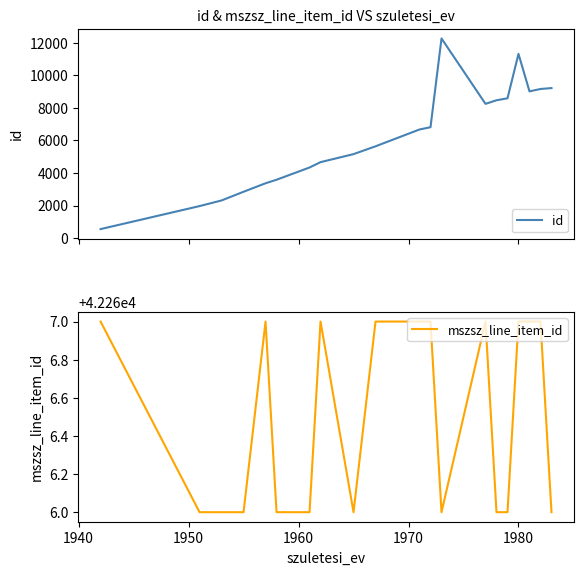

What is the minimum value for id?

552